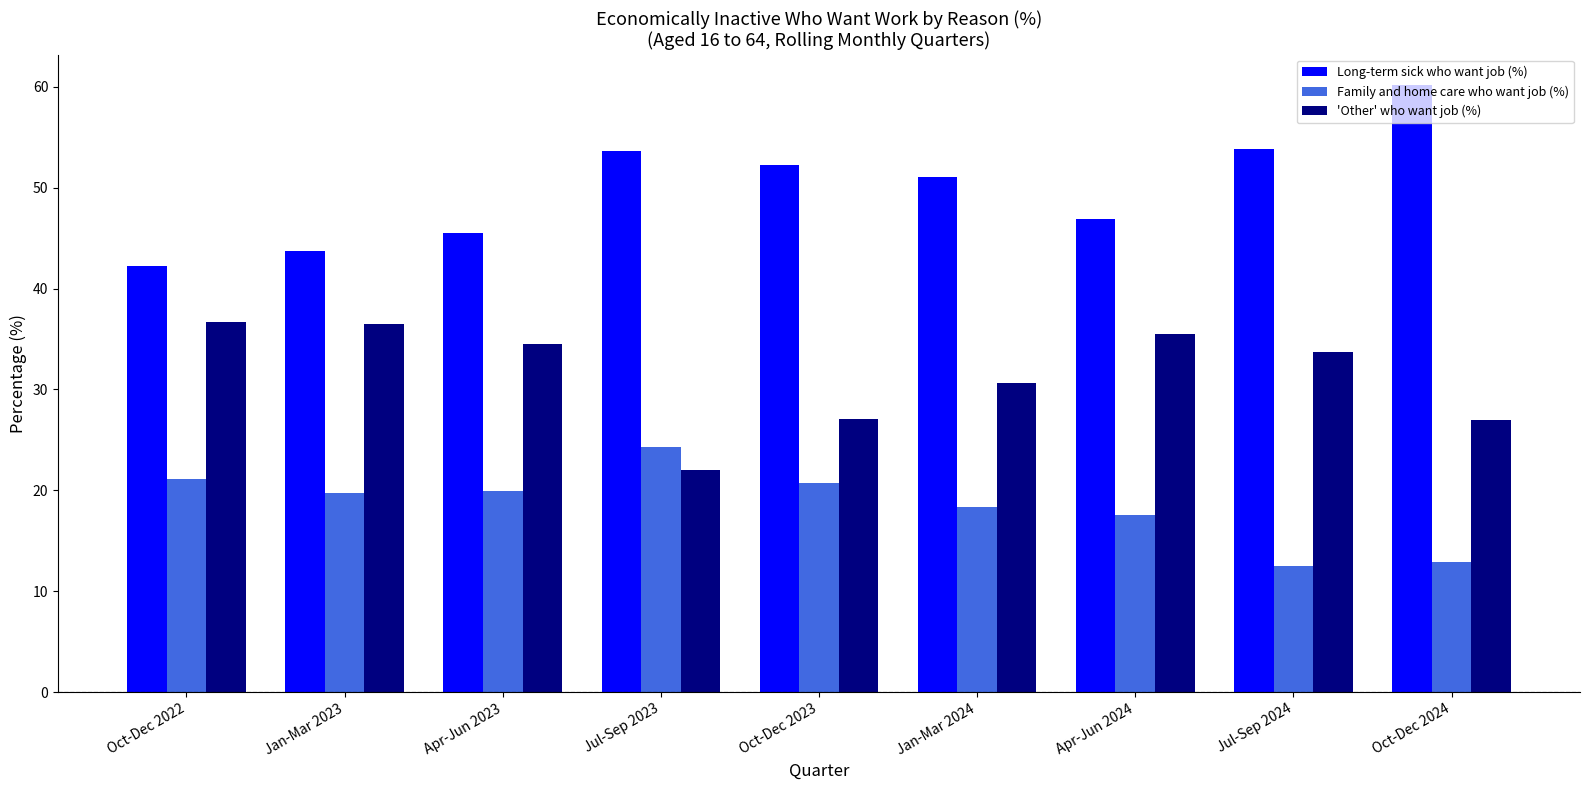

Rank the series by their maximum value, from lowest to highest.

Family and home care who want job (%), 'Other' who want job (%), Long-term sick who want job (%)